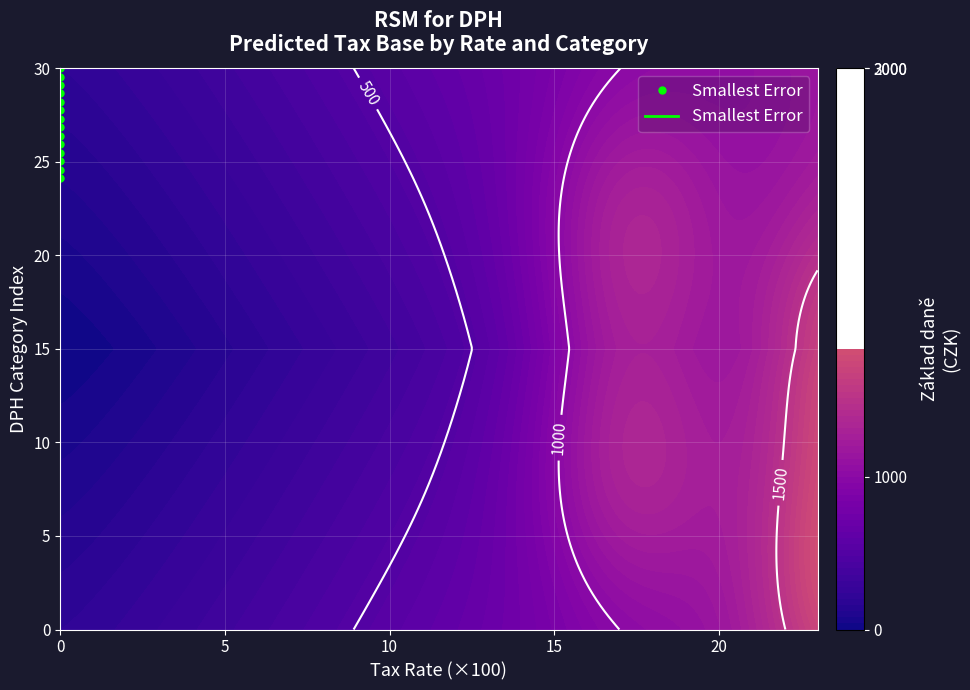

The chart shows a value of 13.7 at 0. True or false?

False